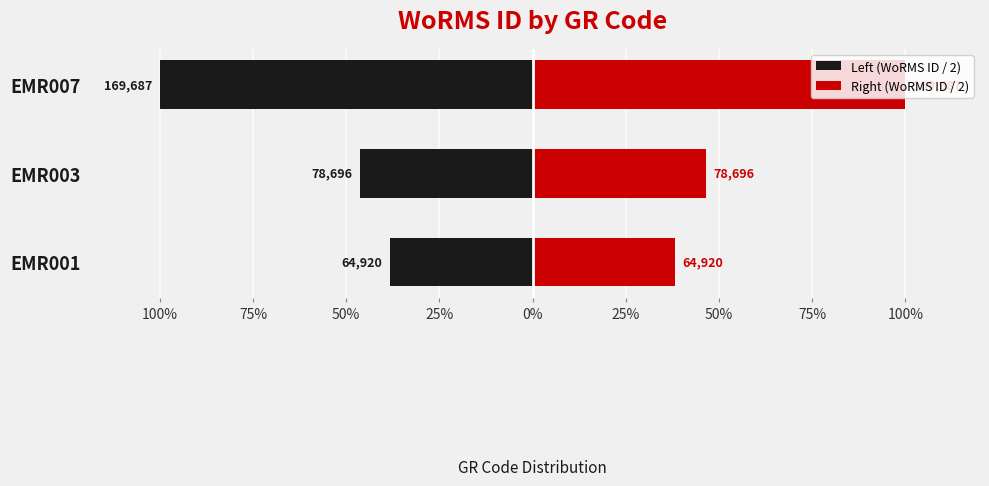

Between EMR003 and EMR007, which series saw the biggest shift?

Left (WoRMS ID / 2)